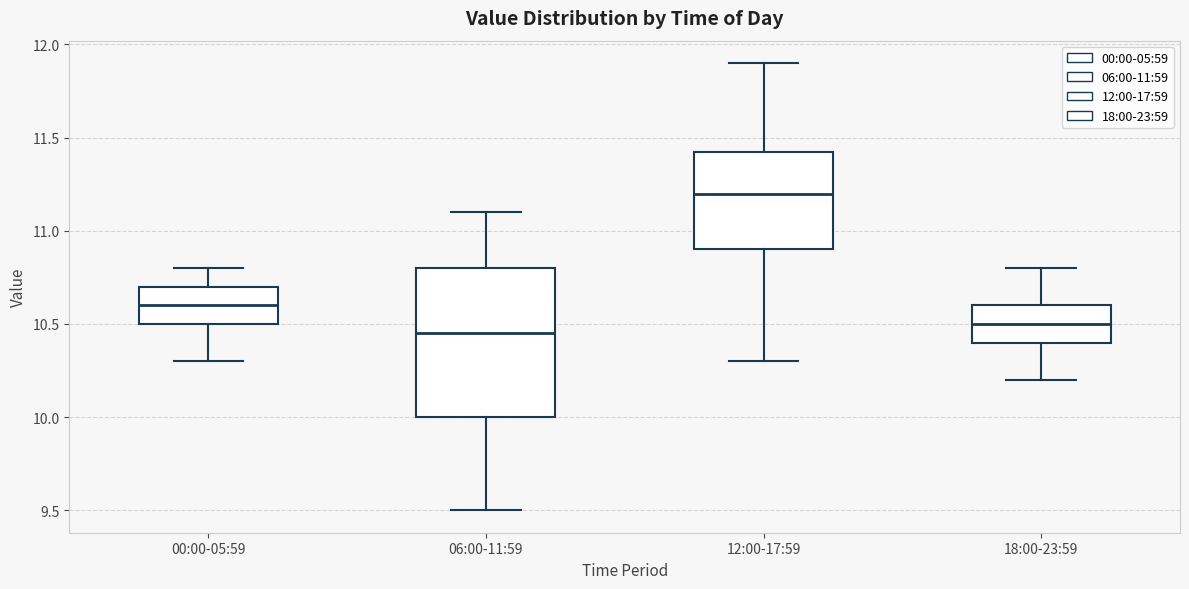

Where does the median line of the box for 00:00-05:59 sit on the y-axis? The values are not printed on the chart, so give them approximately, as read against the axis.

10.60